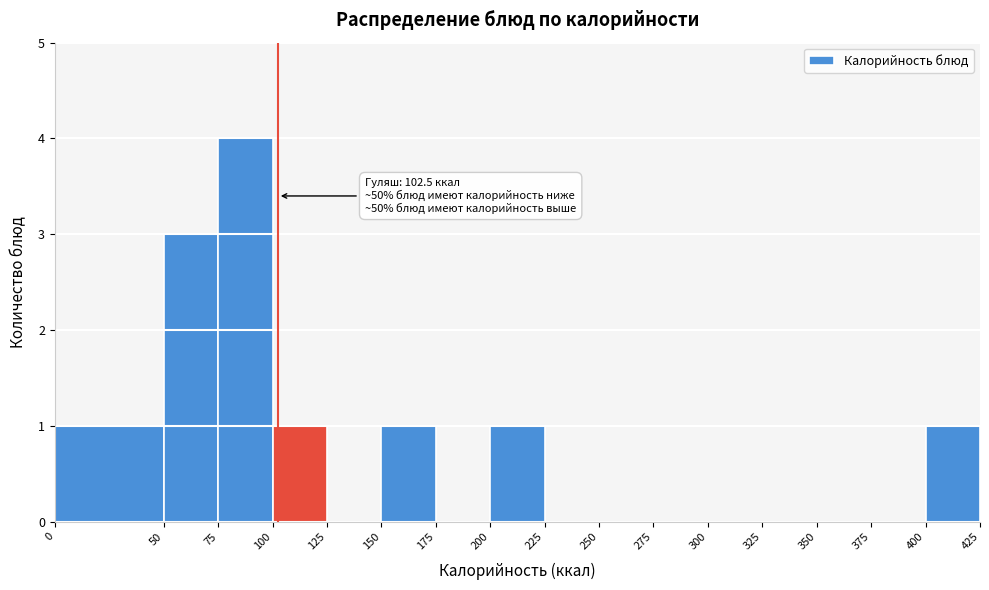

Over which range of the x-axis is the bar tallest?

75 to 100